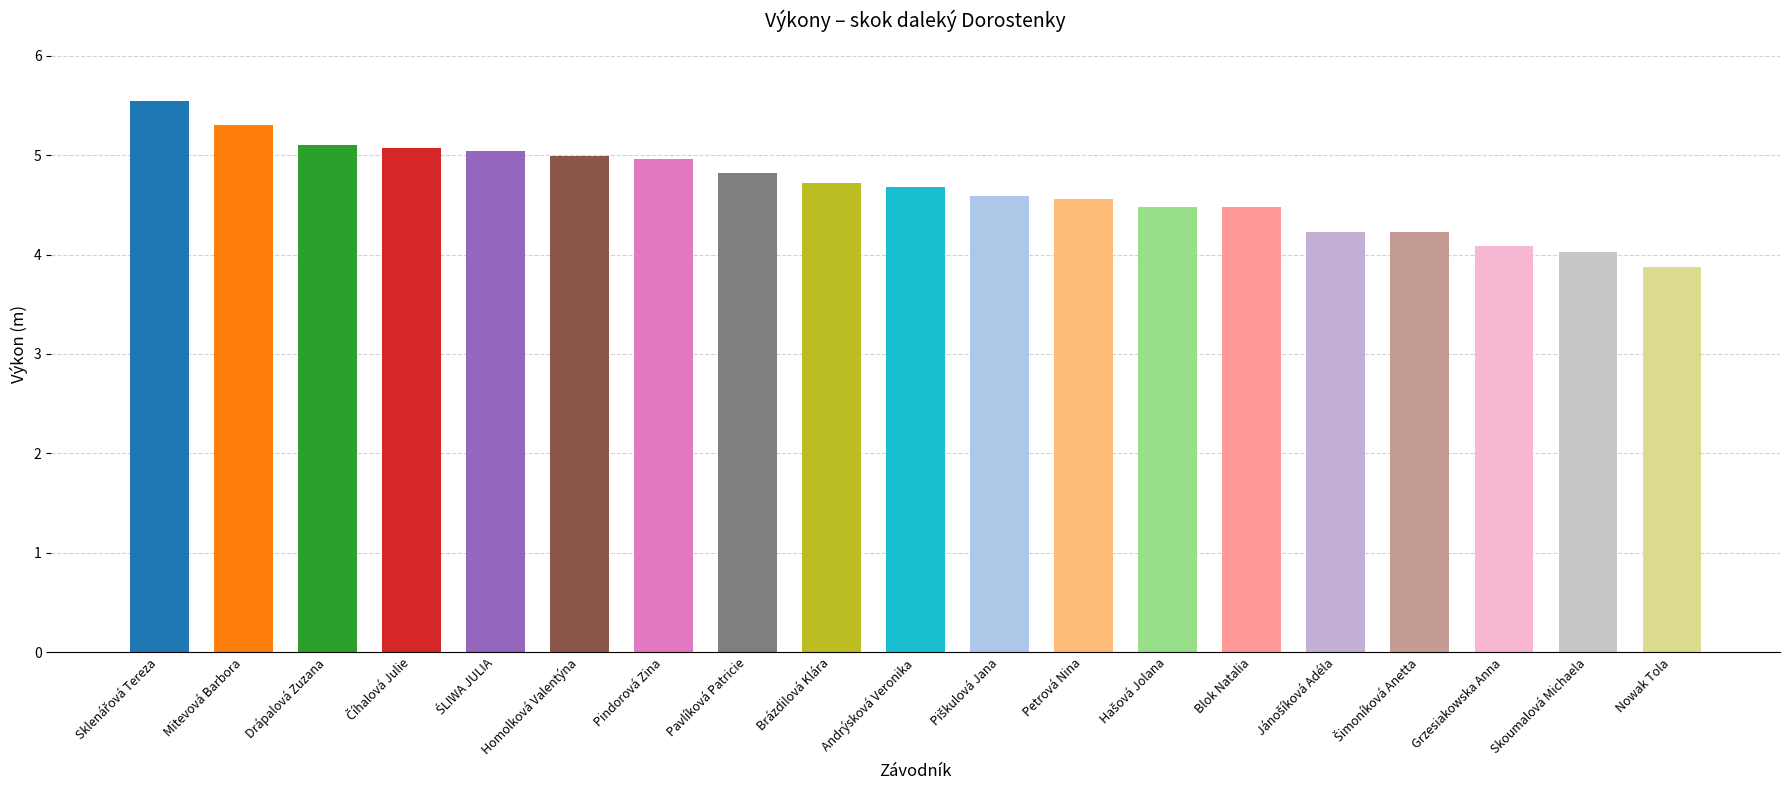

List the labels in order of value, largest first.

Sklenářová Tereza, Mitevová Barbora, Drápalová Zuzana, Číhalová Julie, ŚLIWA JULIA, Homolková Valentýna, Pindorová Zina, Pavlíková Patricie, Brázdilová Klára, Andrýsková Veronika, Piškulová Jana, Petrová Nina, Hašová Jolana, Blok Natalia, Jánošíková Adéla, Šimoníková Anetta, Grzesiakowska Anna, Skoumalová Michaela, Nowak Tola